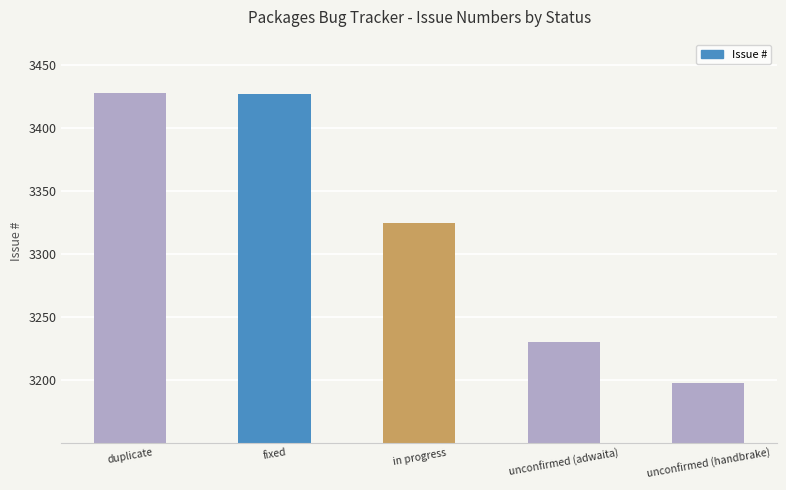

Does the chart contain stacked bars?

No